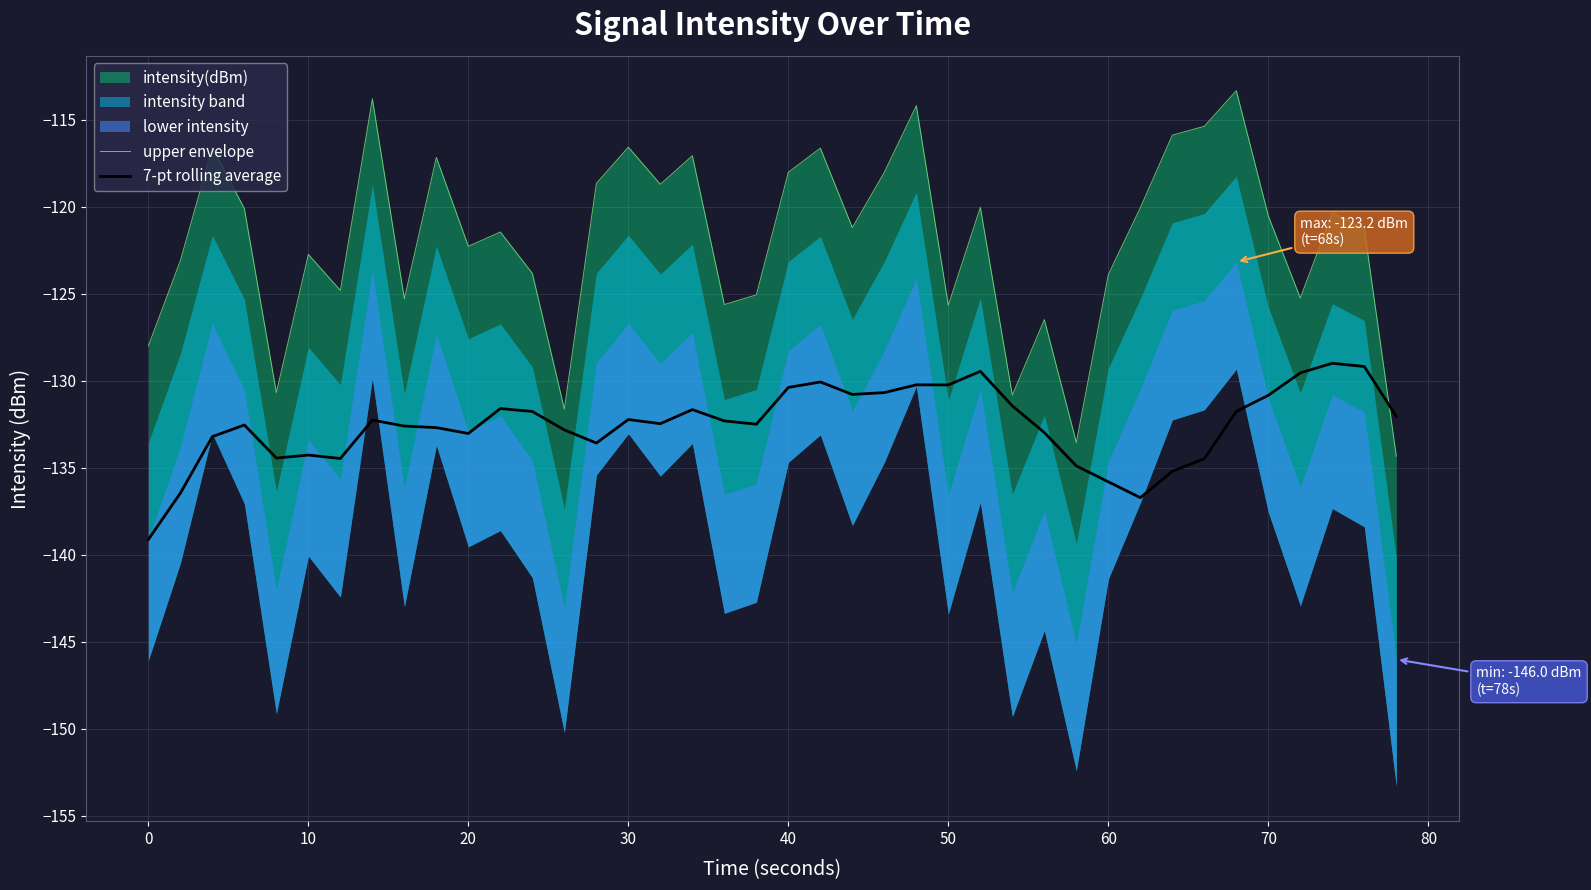

What is the maximum value for 7-pt rolling average?

-129.0